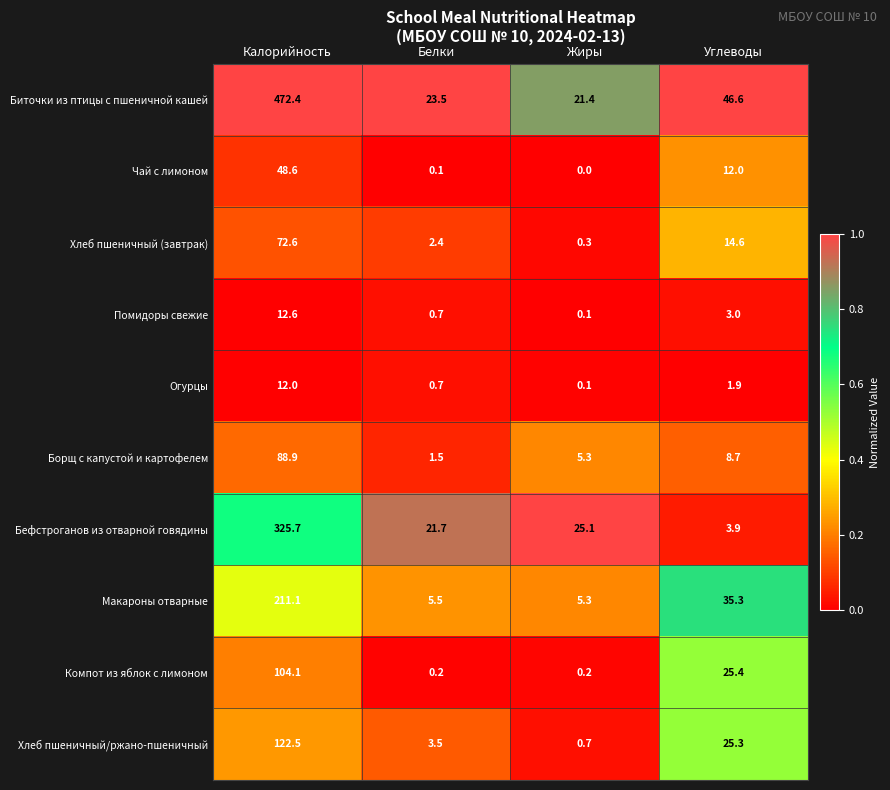

List the series in order of their peak value, highest first.

Биточки из птицы с пшеничной кашей, Бефстроганов из отварной говядины, Макароны отварные, Хлеб пшеничный/ржано-пшеничный, Компот из яблок с лимоном, Борщ с капустой и картофелем, Хлеб пшеничный (завтрак), Чай с лимоном, Помидоры свежие, Огурцы